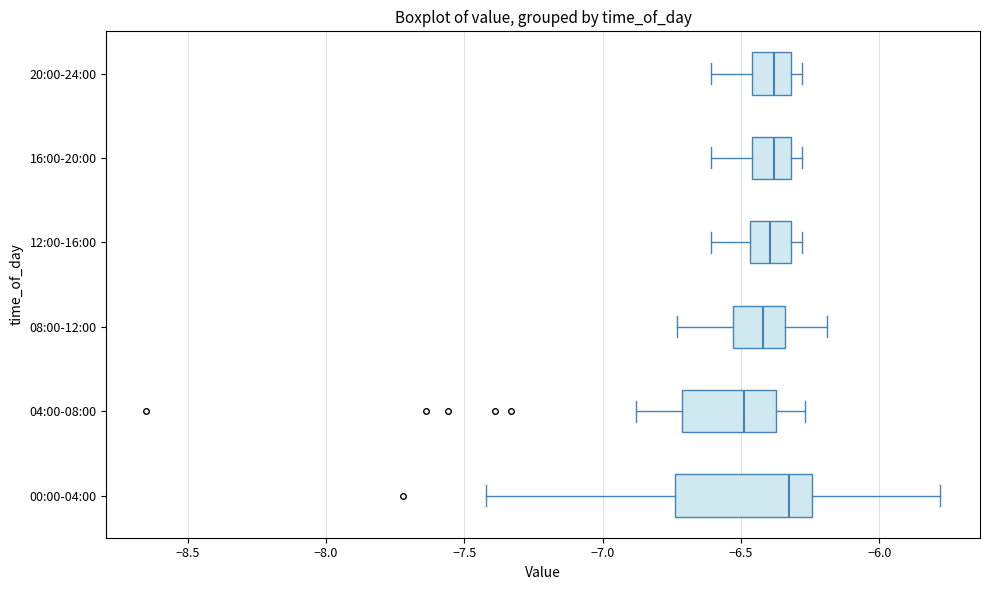

Which box has the furthest to the right median line?

00:00-04:00